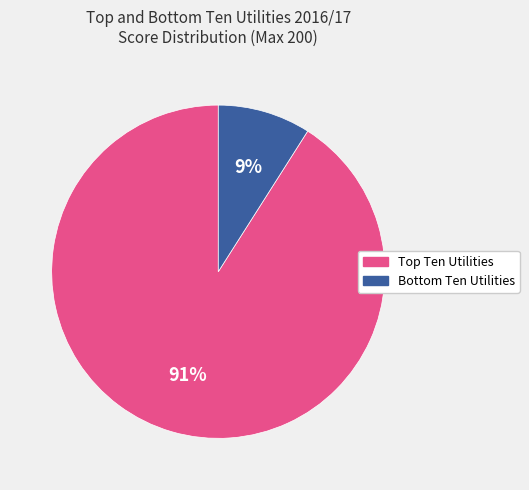

To the nearest percent, what is the average slice percentage?

50%